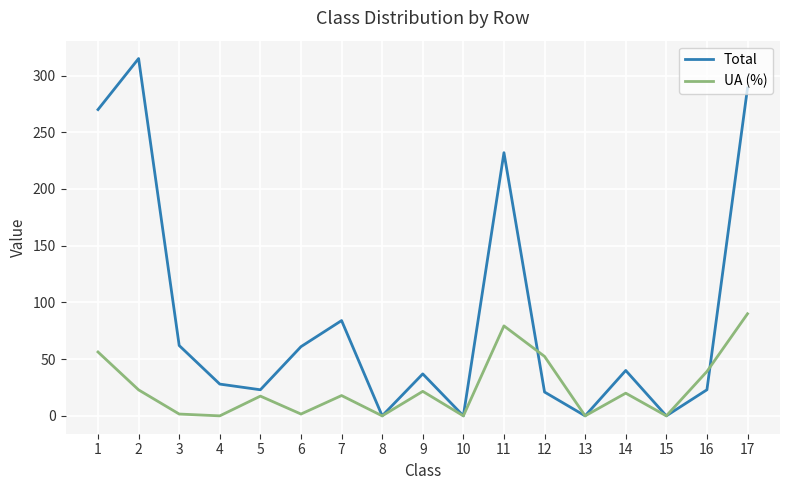

Rank the series by their maximum value, from highest to lowest.

Total, UA (%)